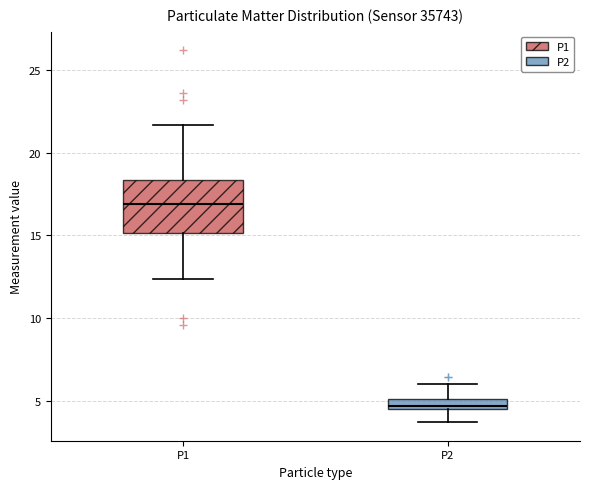

Where does the median line of the box for P1 sit on the y-axis? The values are not printed on the chart, so give them approximately, as read against the axis.

17.0